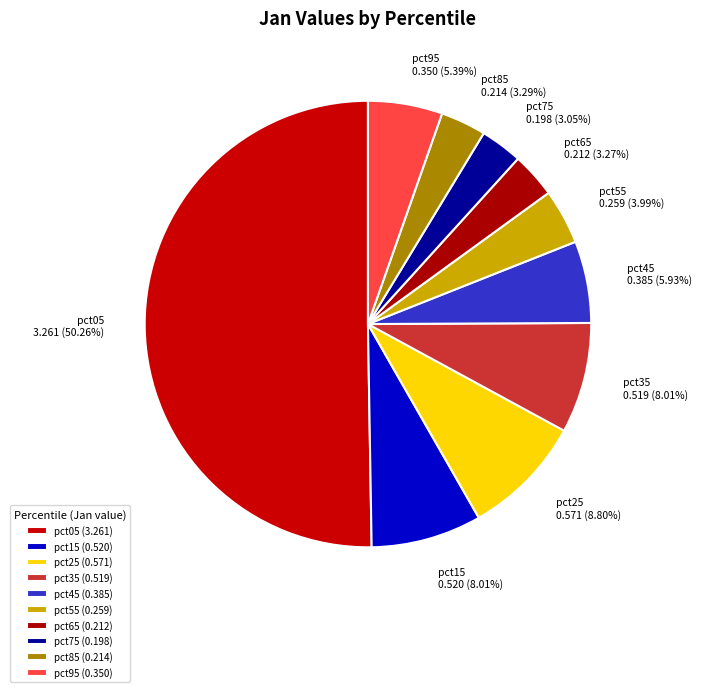

Is it true that pct55 is 4% of the pie?

True